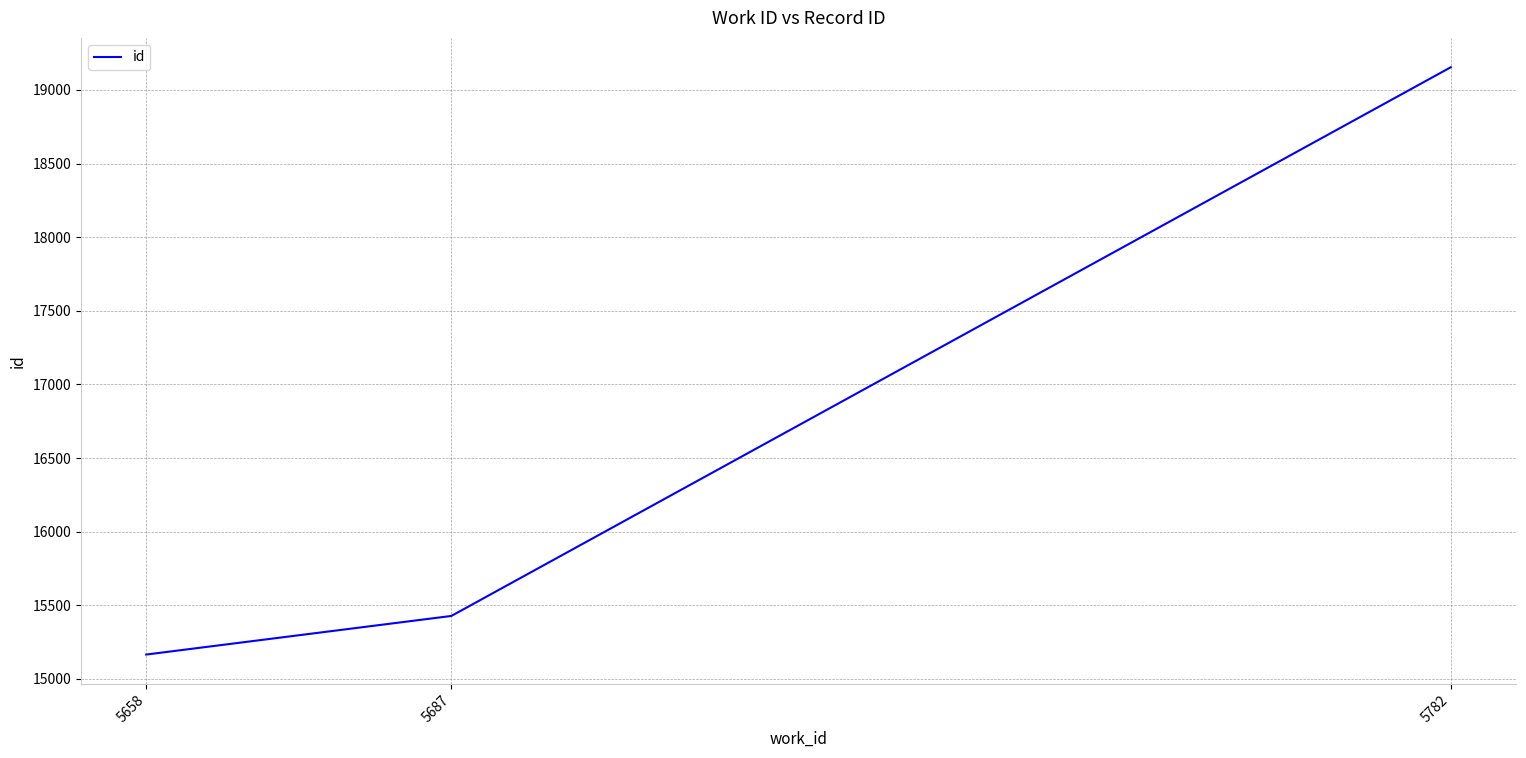

Is this an area chart (filled region under the line)?

No